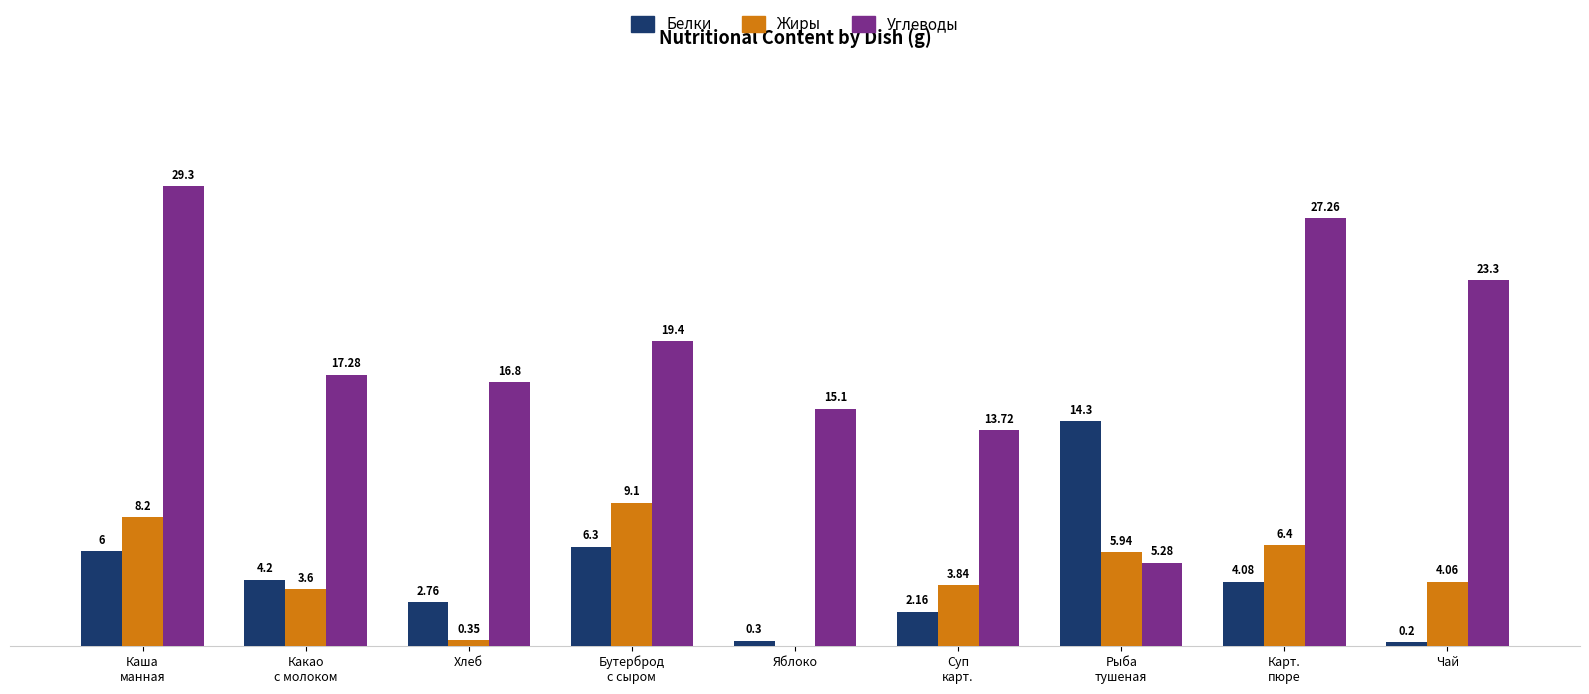

At which label is Жиры closest to 4?

Чай